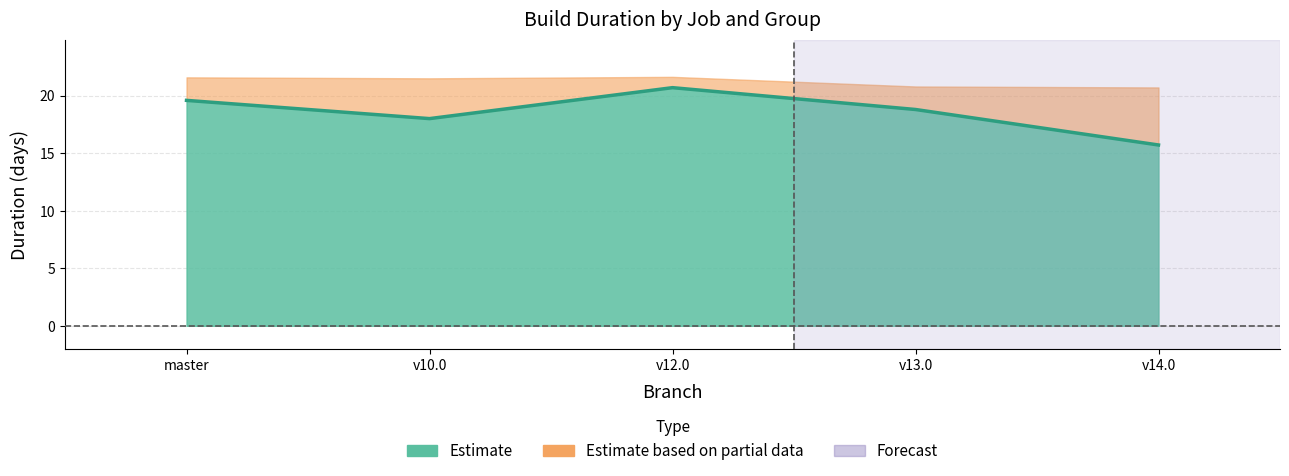

Does the chart have visible grid lines?

Yes